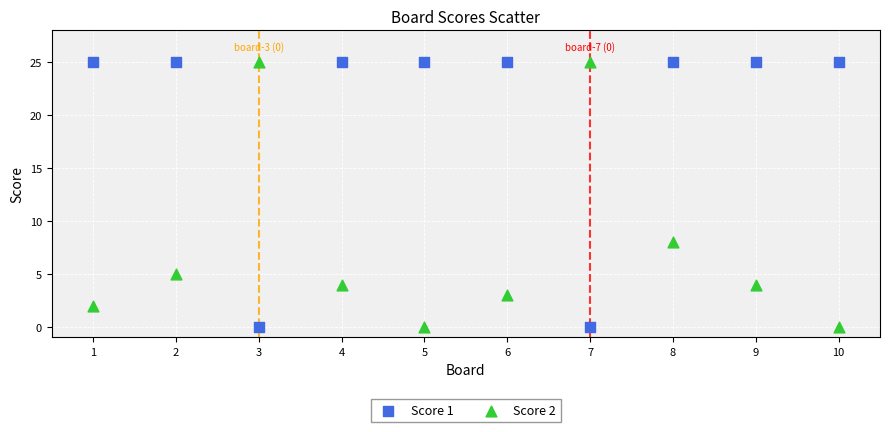

Across all data points, what is the range of Y values (max minus min)?

25